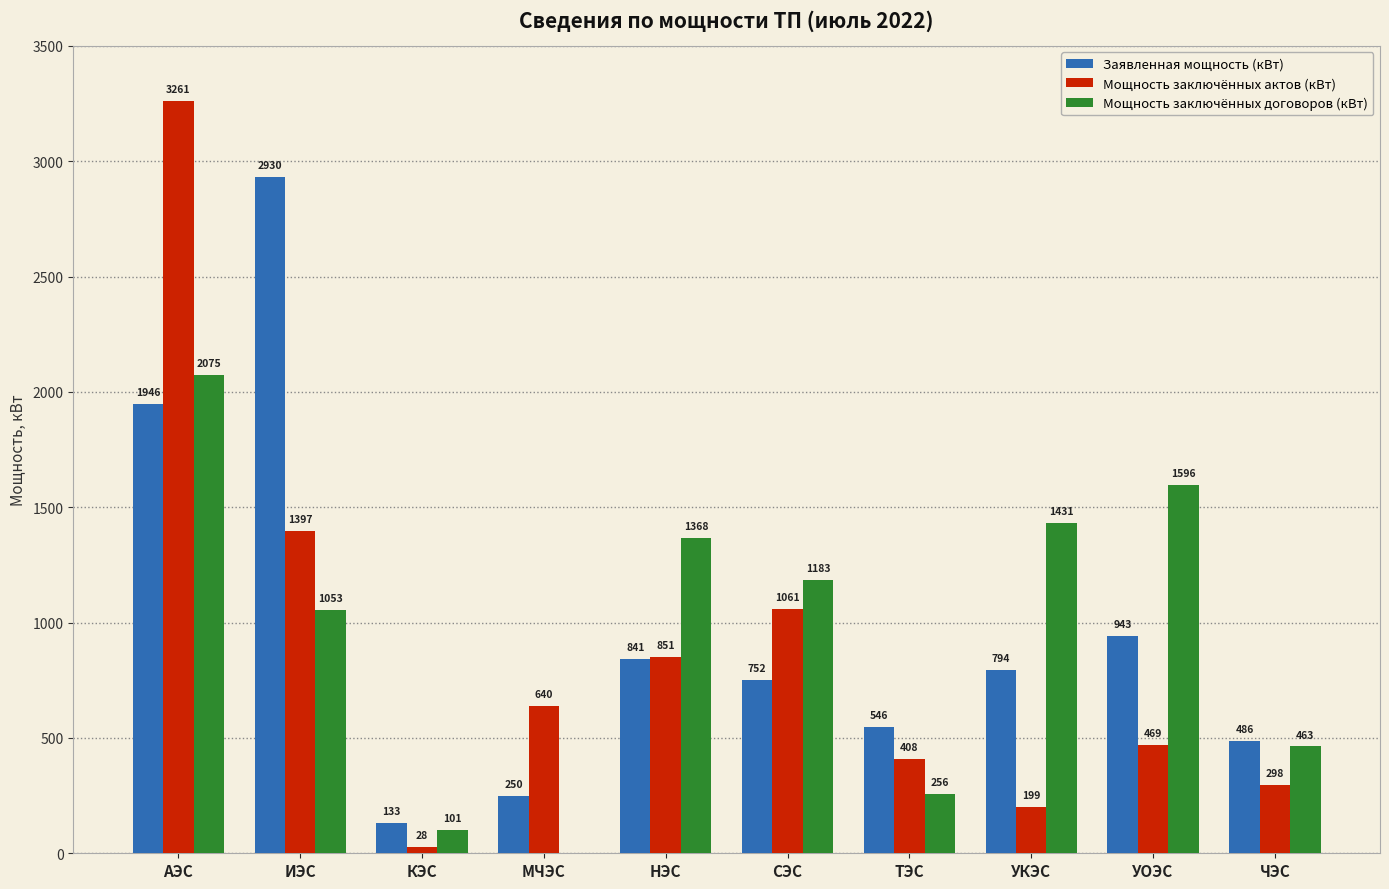

The Заявленная мощность (кВт) series shows 212.2 at СЭС. True or false?

False